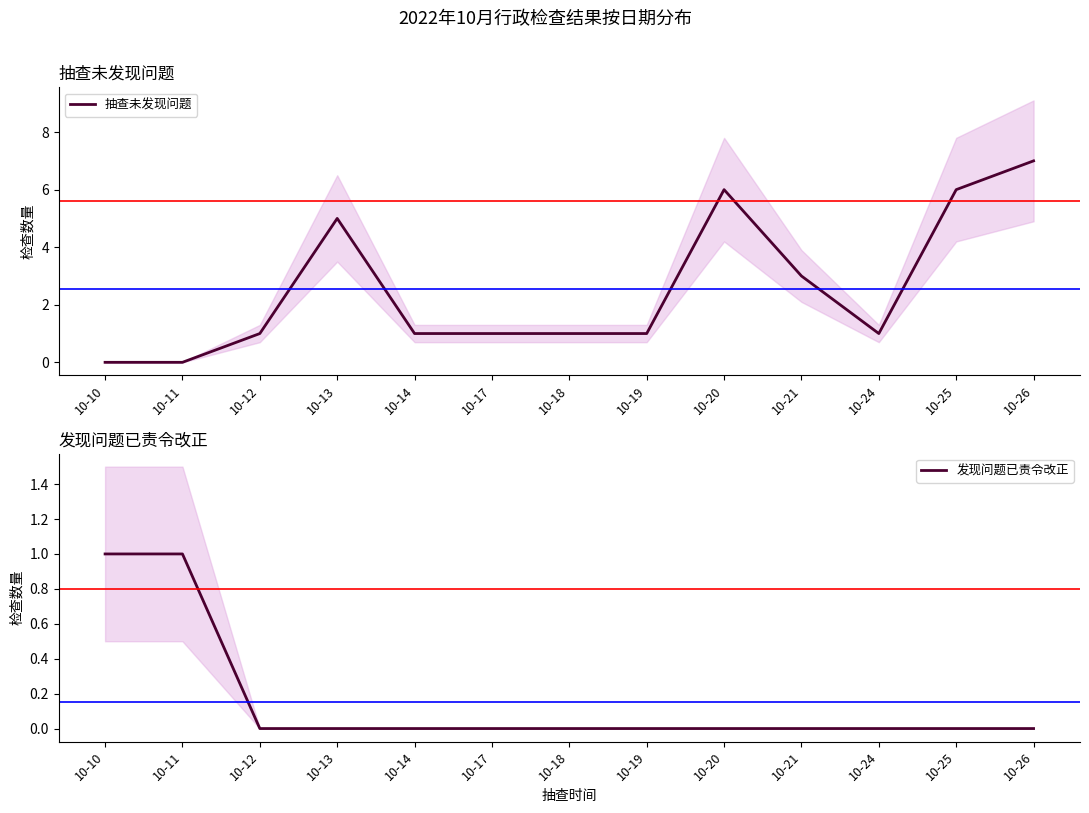

Where does the 抽查未发现问题 series first go above 1?

10-13